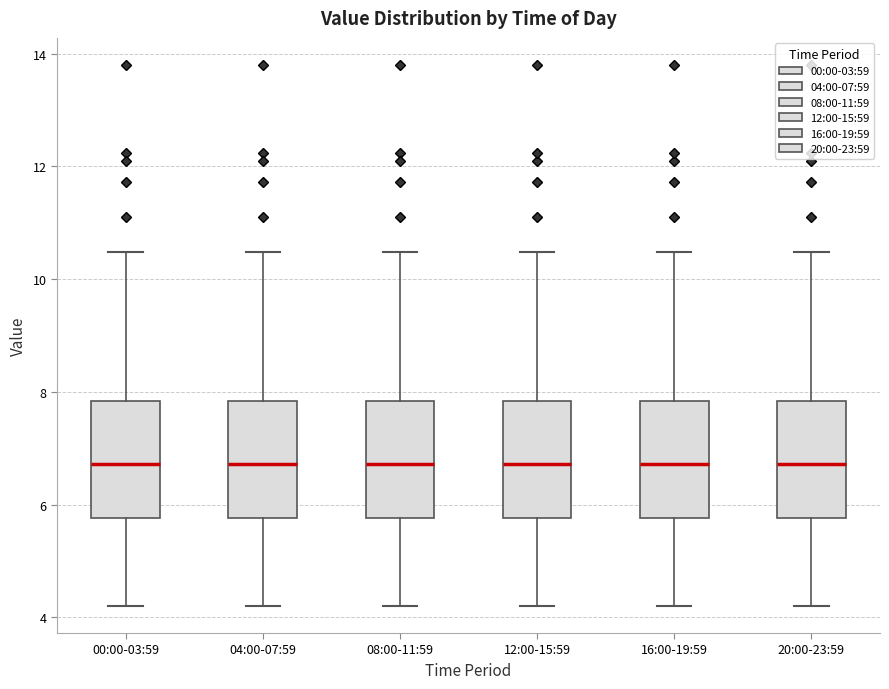

Where is the upper edge of the box for 00:00-03:59 on the y-axis? The values are not printed on the chart, so give them approximately, as read against the axis.

7.8